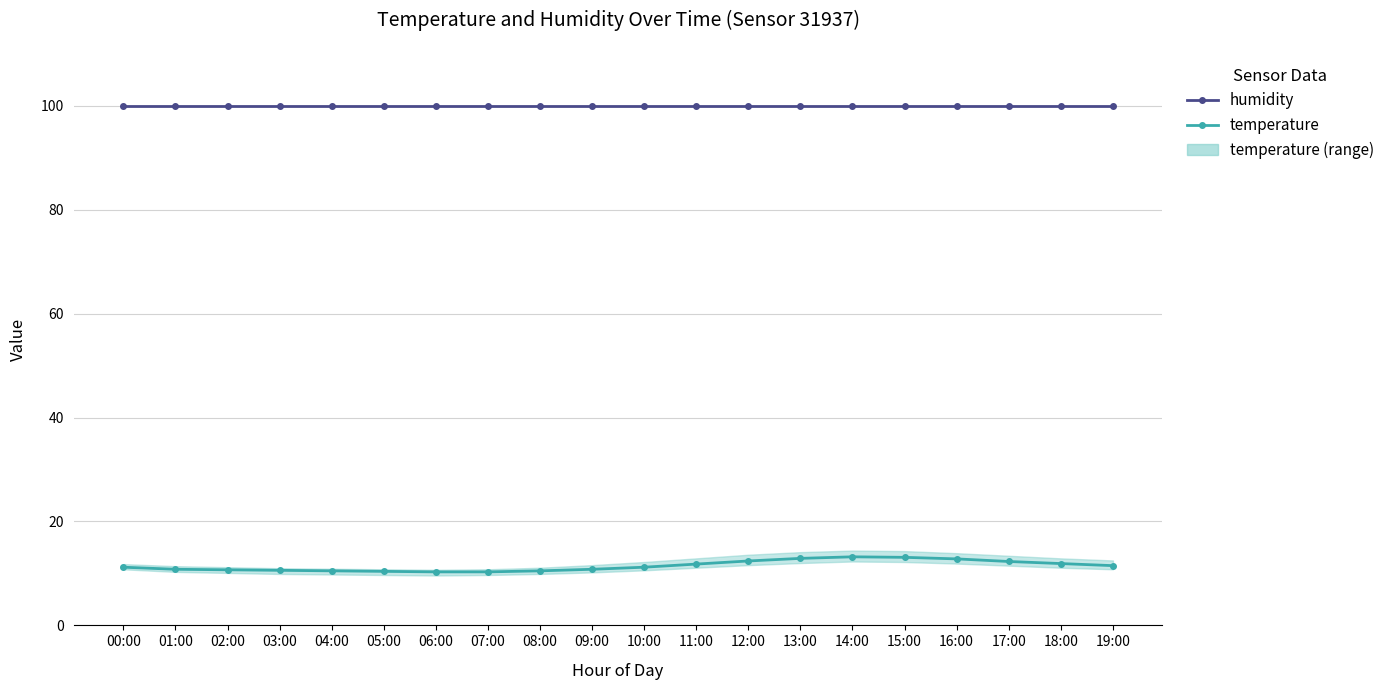

Which series has the largest total across all categories?

humidity